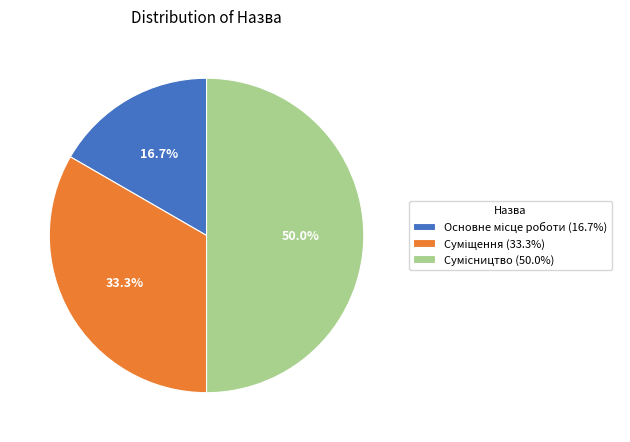

What is the largest slice in the pie chart?

Сумісництво